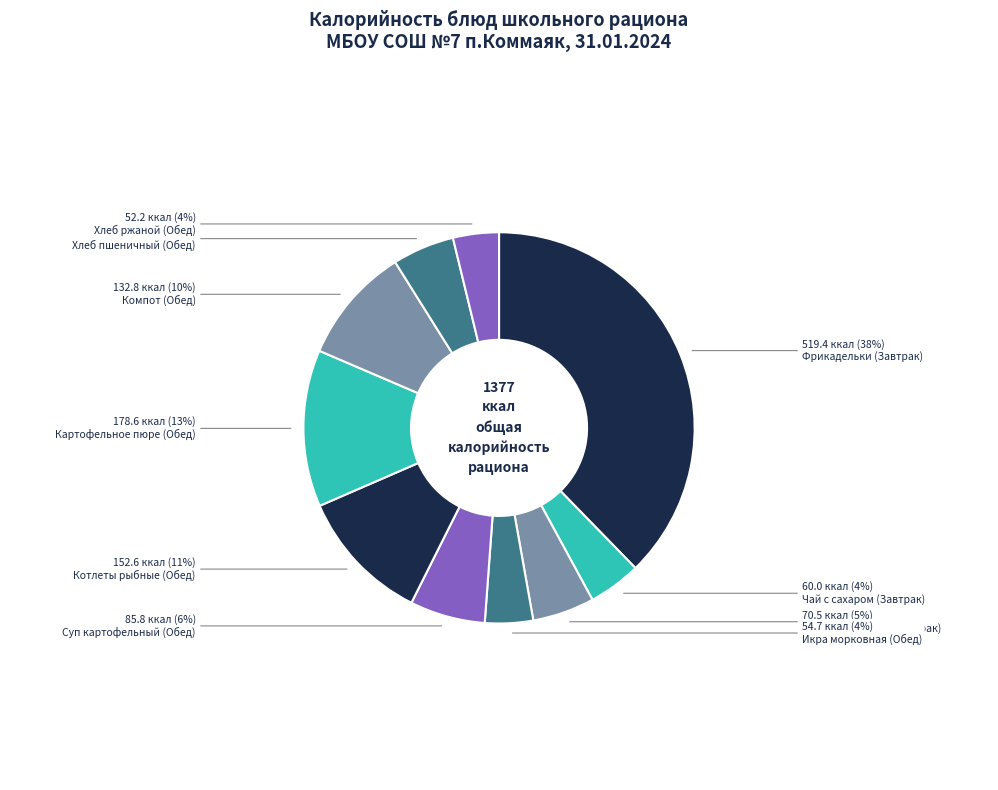

True or false: Картофельное пюре (Обед) accounts for 13% of the total.

True